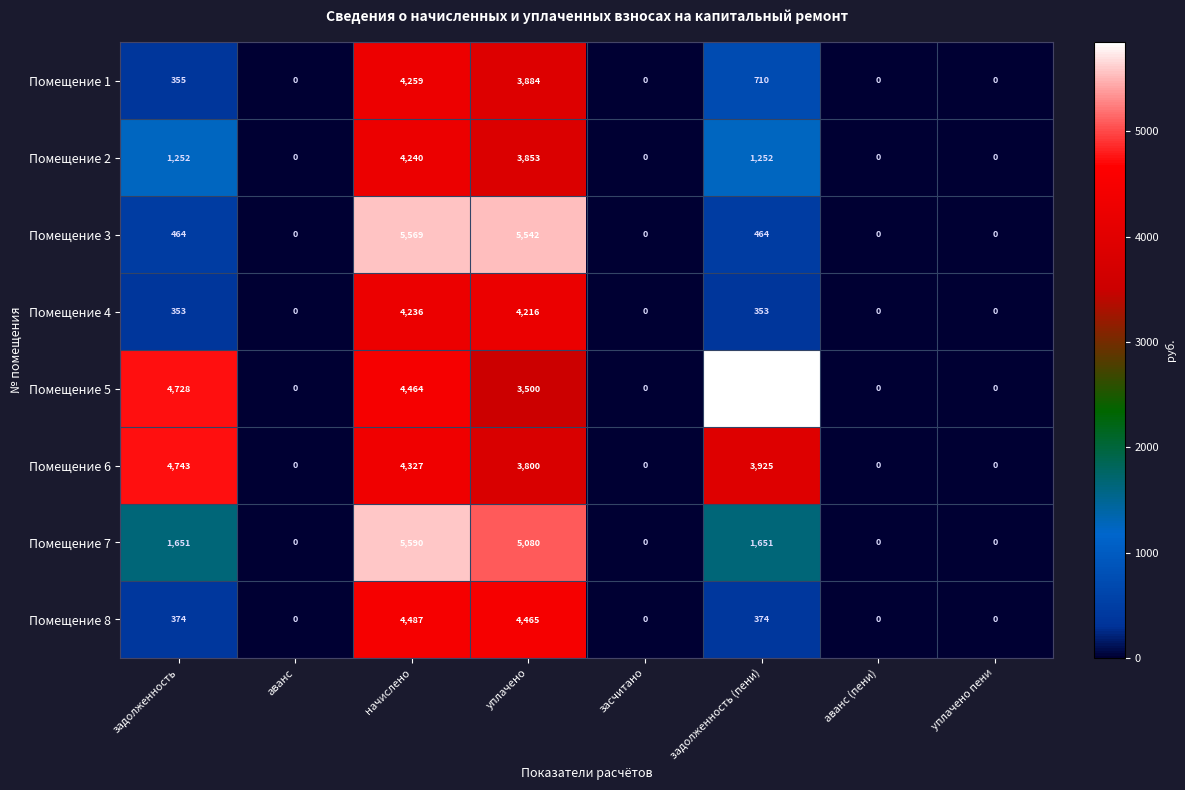

How many series are shown in this chart?

8